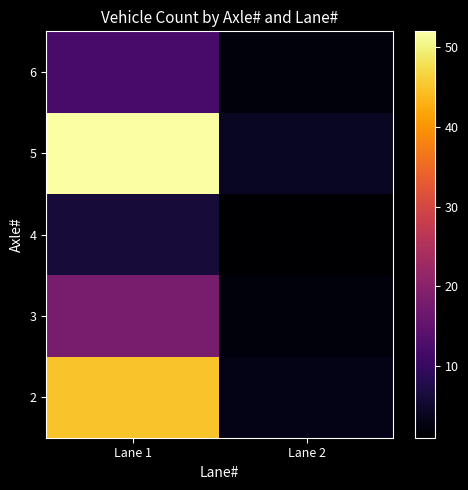

What is the spread (max minus min) of values at Lane 1?

46